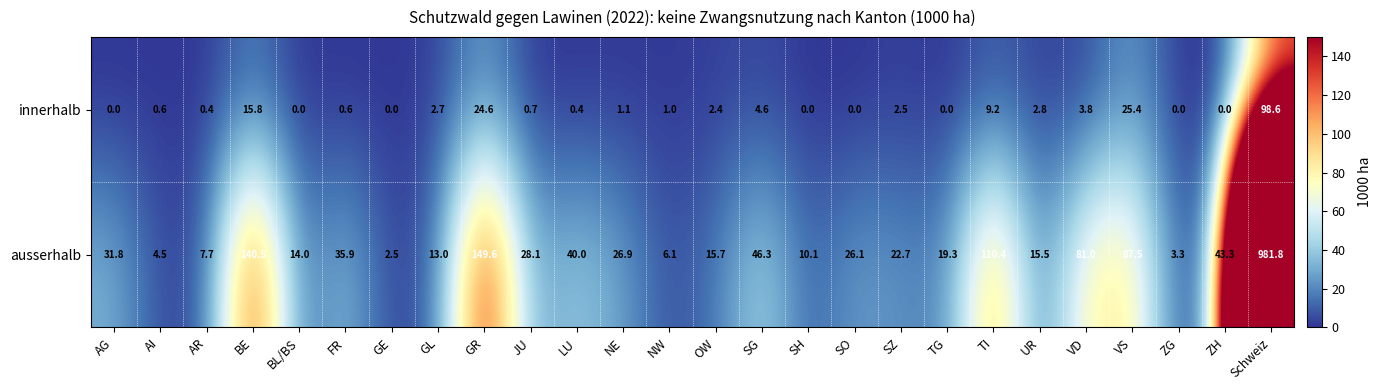

Rank the series by their average value, from highest to lowest.

ausserhalb, innerhalb